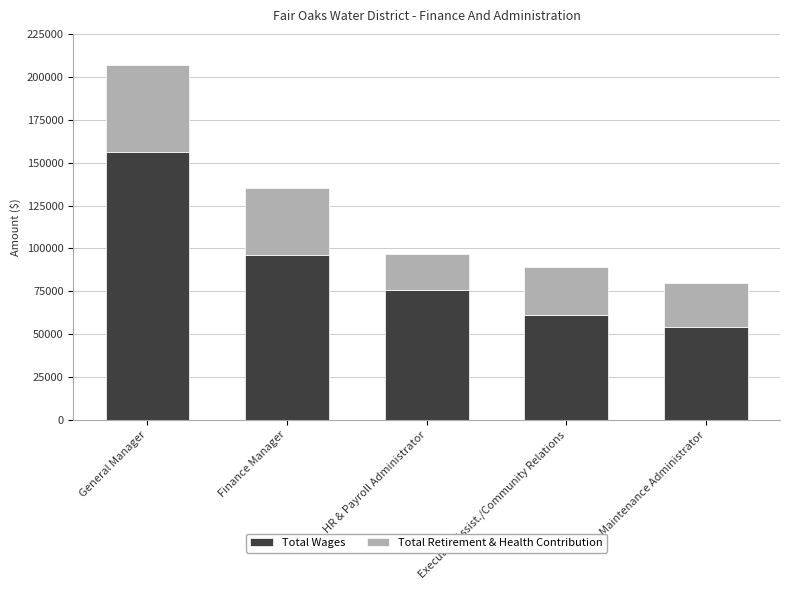

What is the highest value of the Total Wages series?

156311